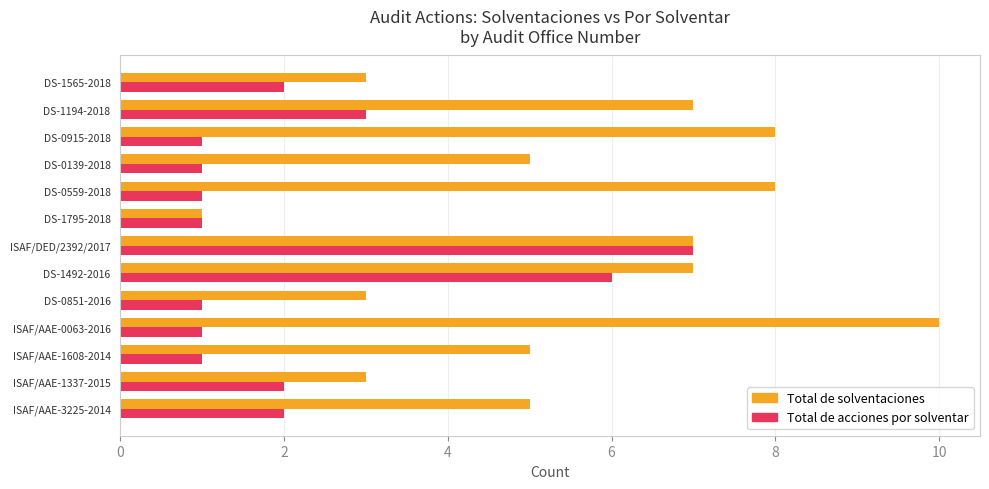

List the series in order of their overall mean, highest first.

Total de solventaciones, Total de acciones por solventar